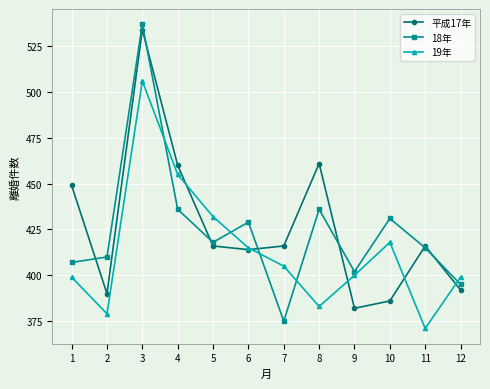

Reading left to right, what are all the values shown in this chart?

平成17年: 1=449	2=390	3=534	4=460	5=416	6=414	7=416	8=461	9=382	10=386	11=416	12=392
18年: 1=407	2=410	3=537	4=436	5=418	6=429	7=375	8=436	9=402	10=431	11=415	12=395
19年: 1=399	2=379	3=506	4=455	5=432	6=415	7=405	8=383	9=400	10=418	11=371	12=399